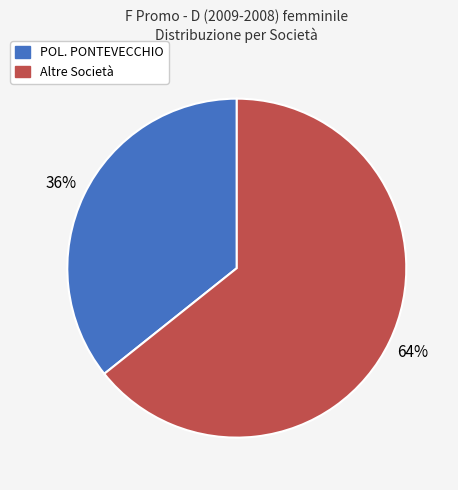

To the nearest percent, what is the average slice percentage?

50%